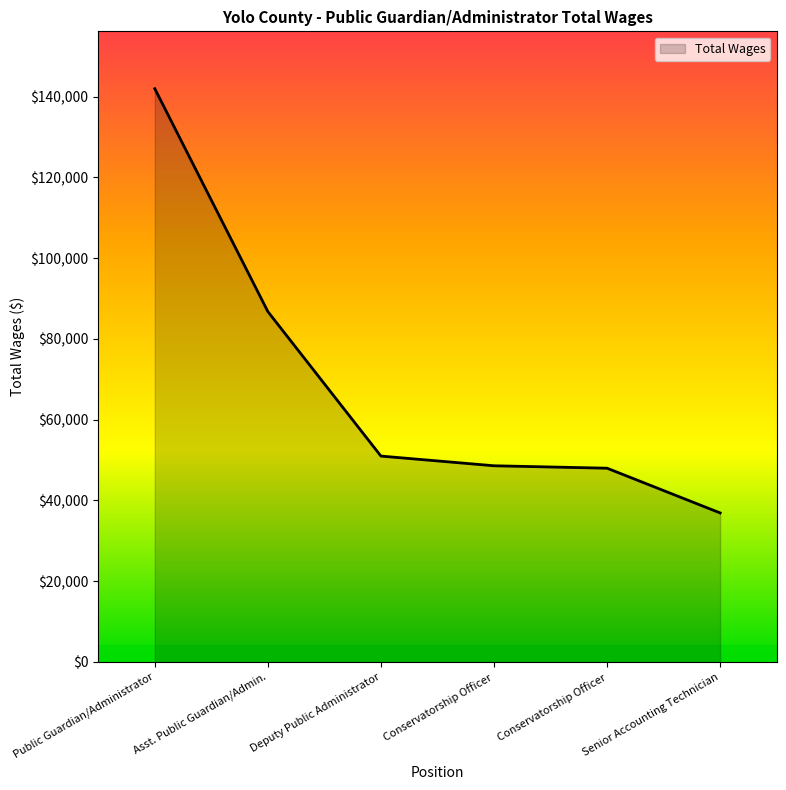

How many categories are shown in the chart?

6